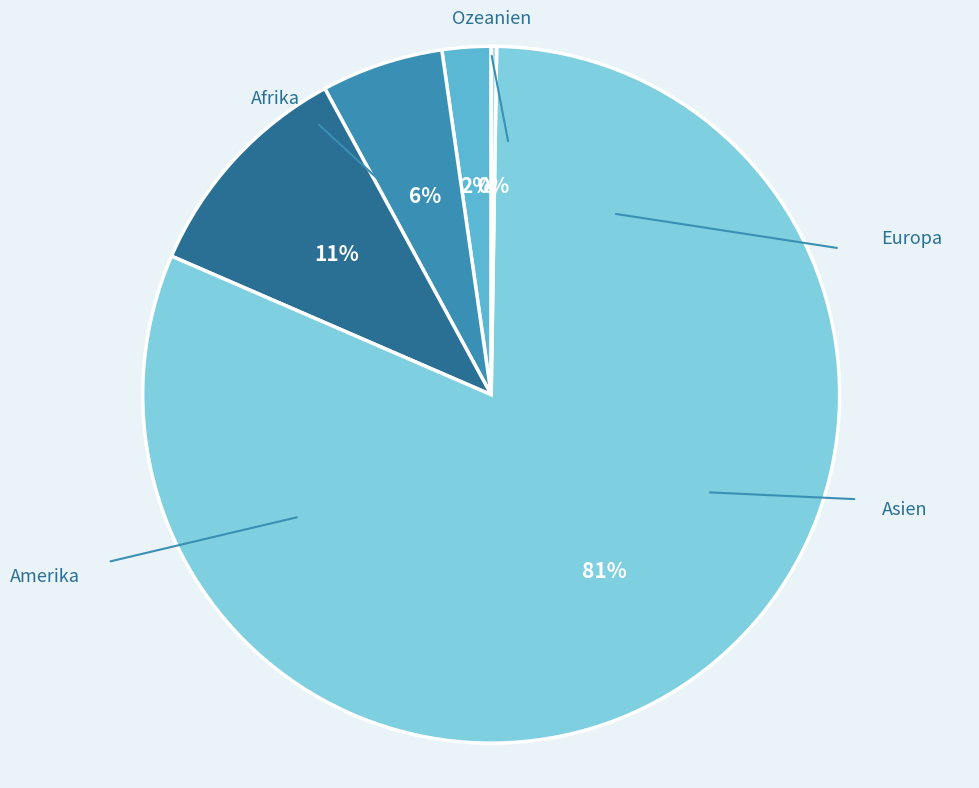

Does any single category account for the majority?

Yes